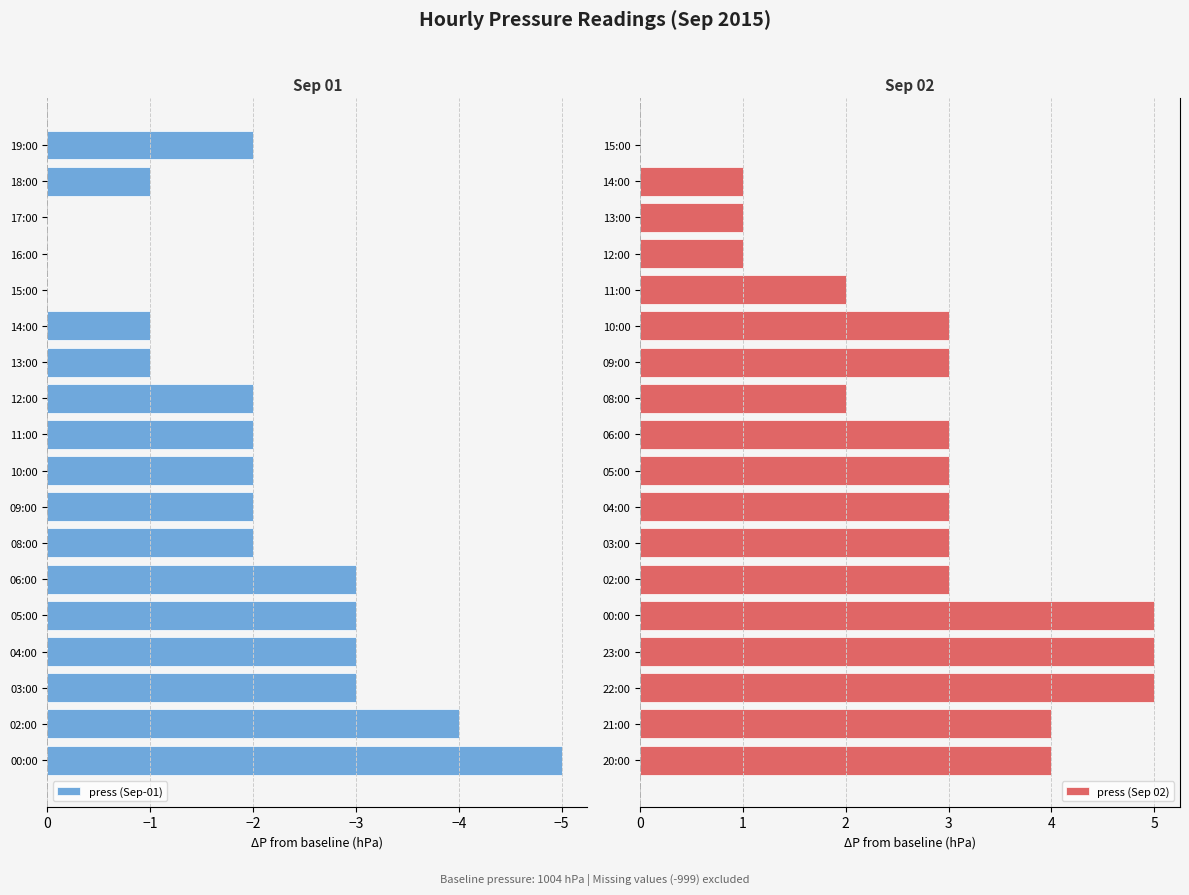

How many series are shown in this chart?

2